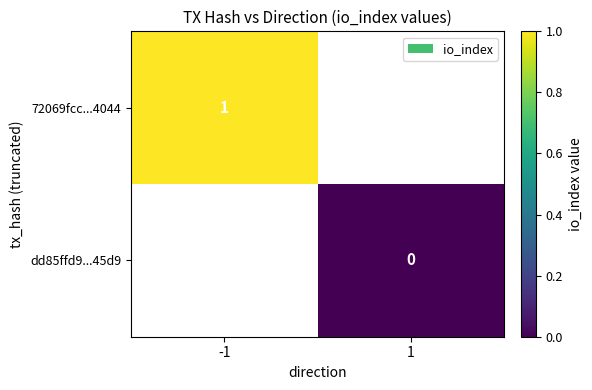

Is the value of dd85ffd9...45d9 at 1 greater than the value of 72069fcc...4044 at -1?

No